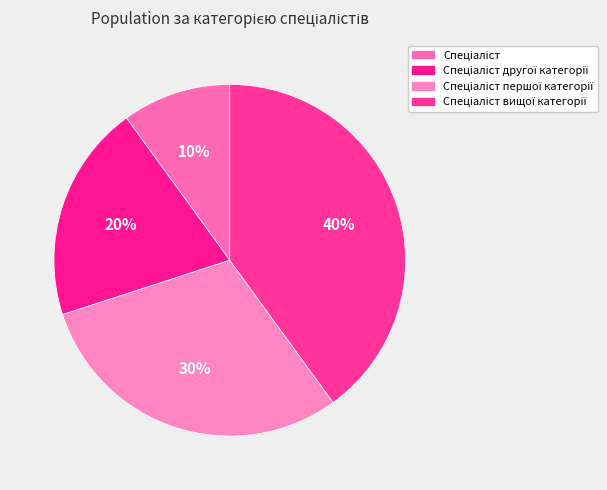

What percentage do Спеціаліст вищої категорії and Спеціаліст першої категорії together represent?

70.0%